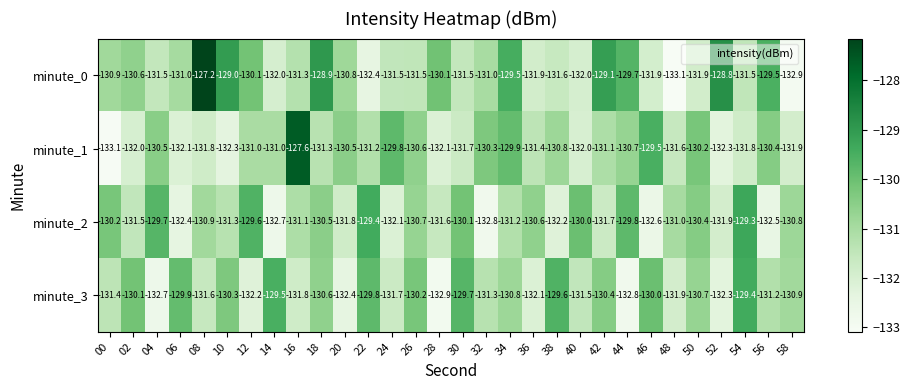

What is the maximum value shown in the chart?

-127.2